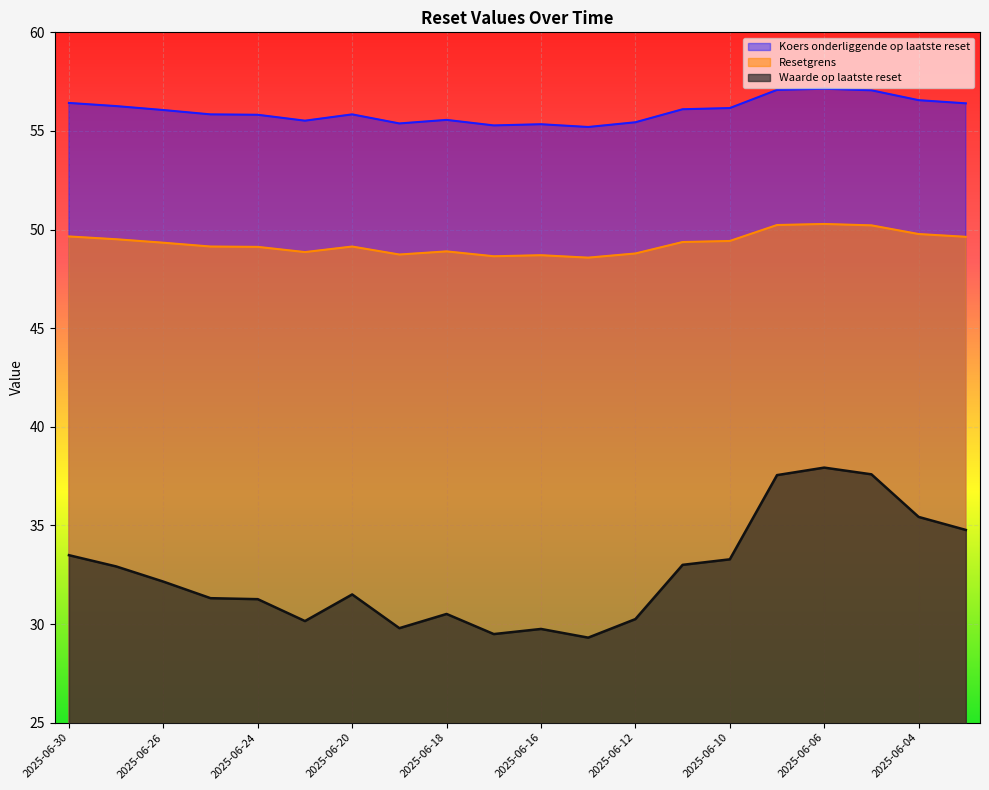

Is it true that Koers onderliggende op laatste reset equals 55.4 at 2025-06-19?

True